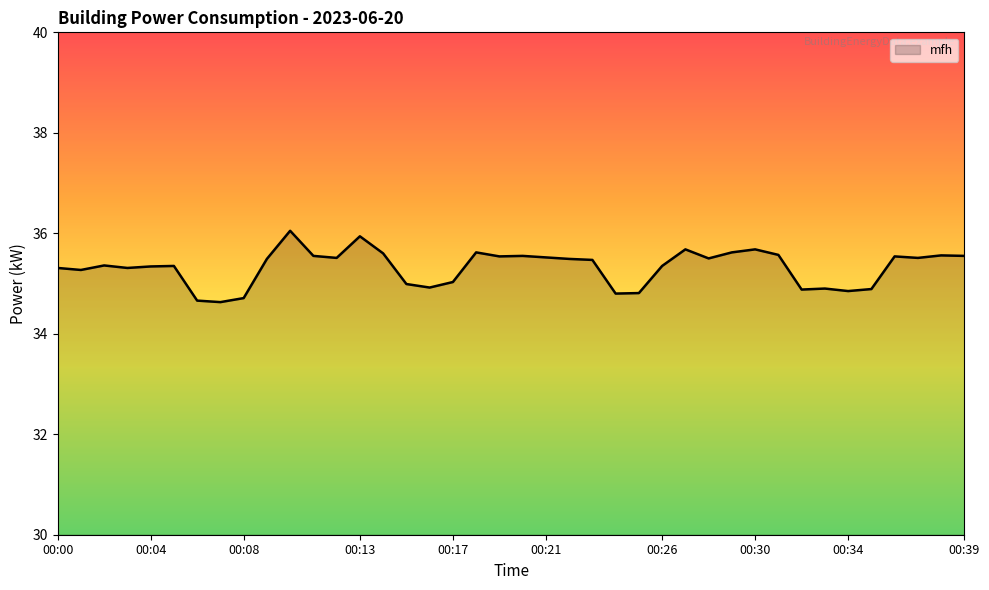

What is the sum of all values?

1412.9